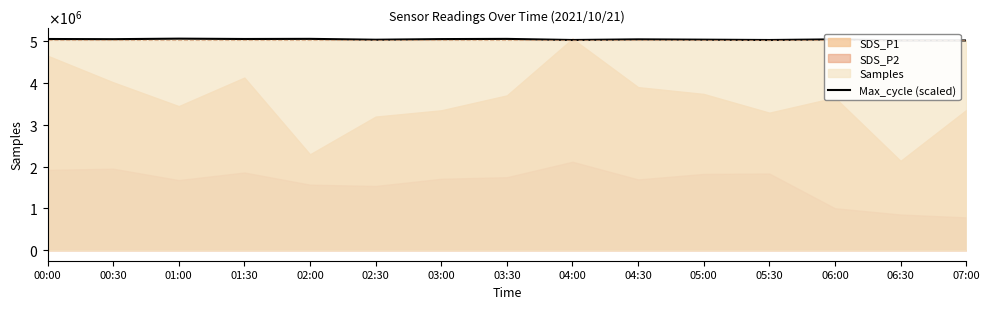

What position from the left is 07:00?

15